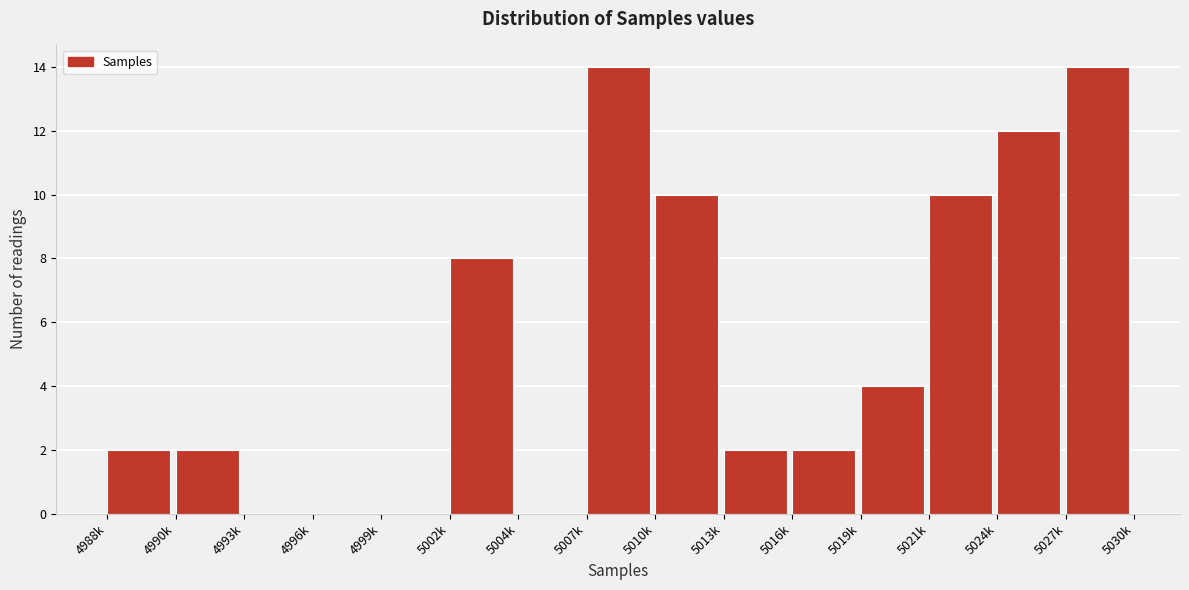

Reading right to left, what are all the values shown in this chart?

5027k=14	5024k=12	5021k=10	5019k=4	5016k=2	5013k=2	5010k=10	5007k=14	5004k=0	5002k=8	4999k=0	4996k=0	4993k=0	4990k=2	4988k=2